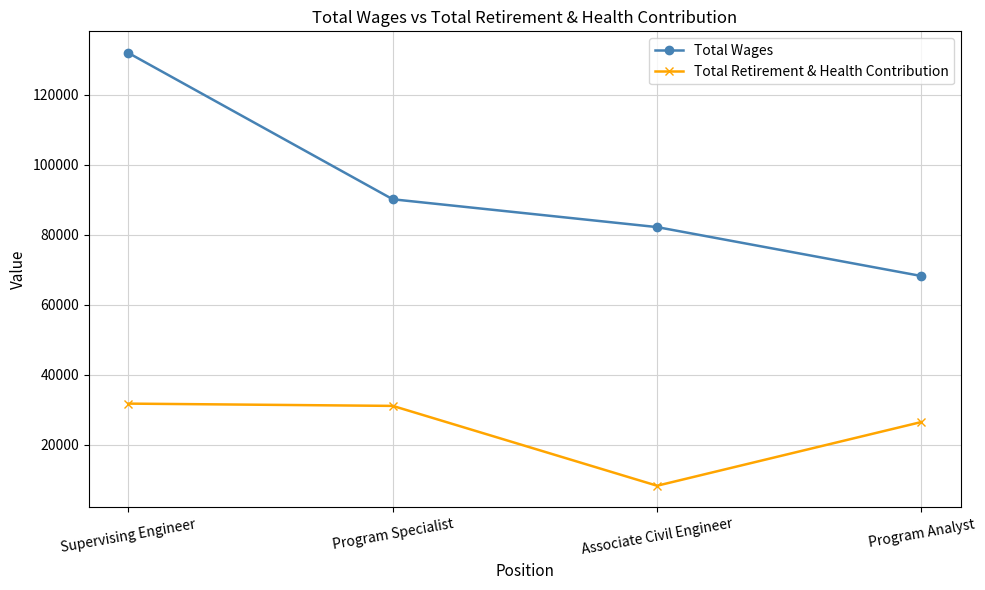

What is the label of the 4th point from the left?

Program Analyst